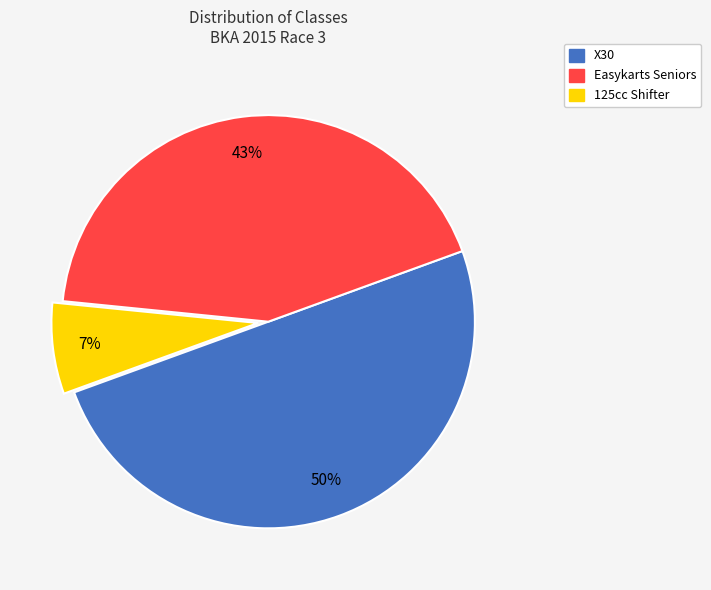

Rank the categories by value from lowest to highest.

125cc Shifter, Easykarts Seniors, X30